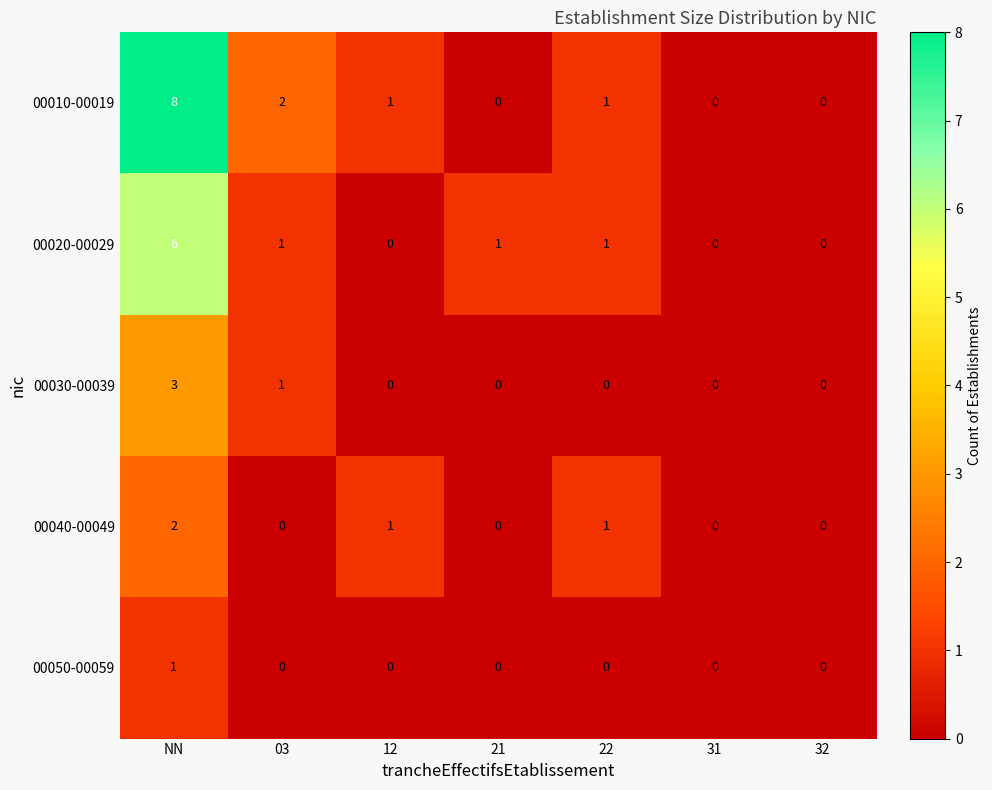

True or false: 00040-00049 has a value of 0 at 31.

True